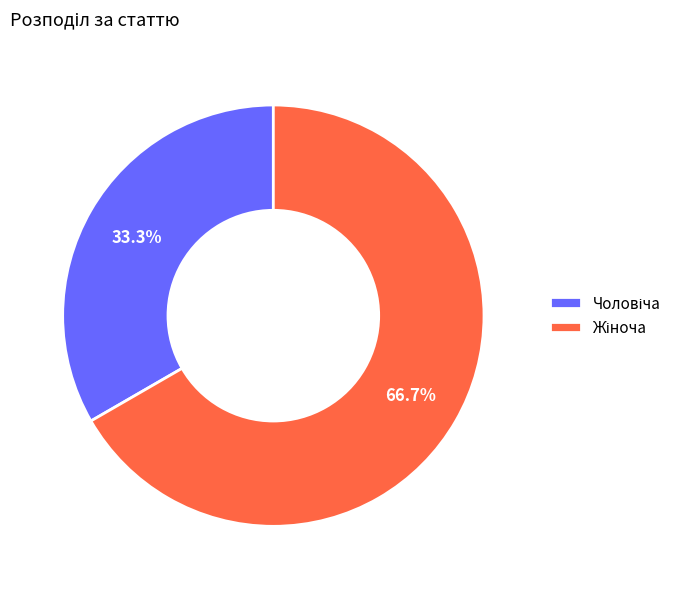

Is there a majority slice in this chart?

Yes